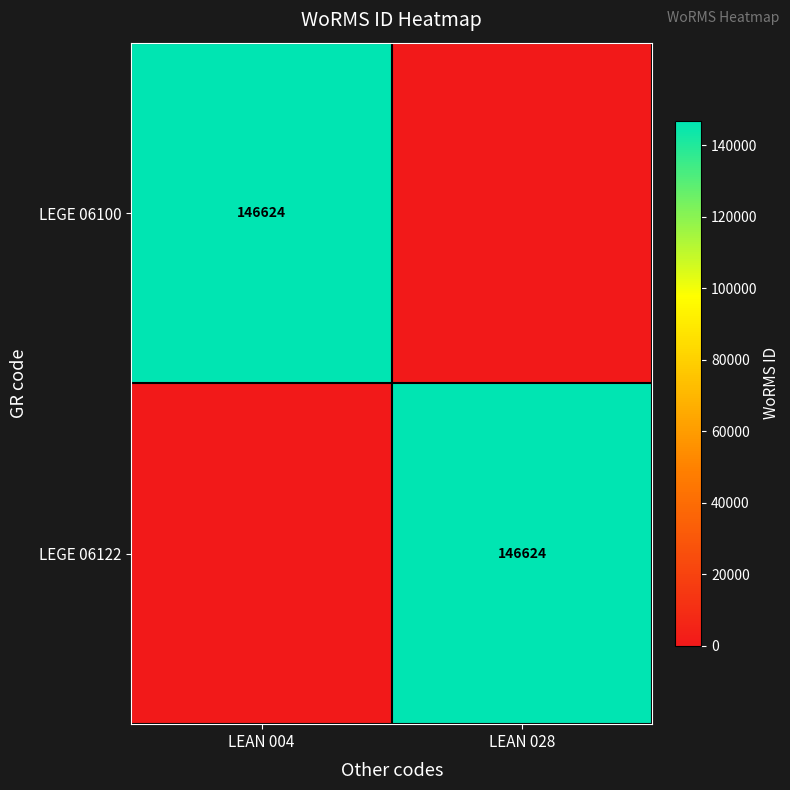

The value of LEGE 06100 at LEAN 004 is 146624. True or false?

True